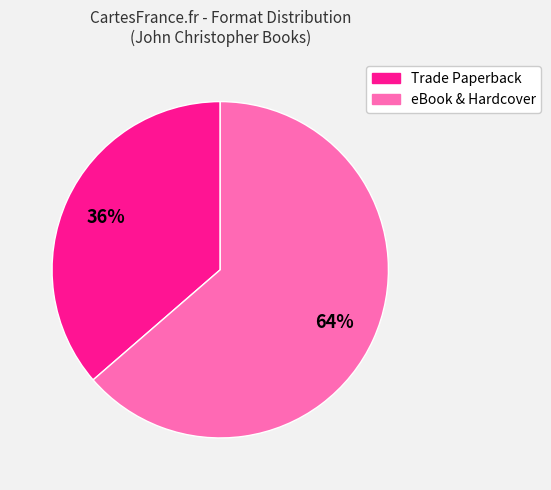

Does any single category account for the majority?

Yes